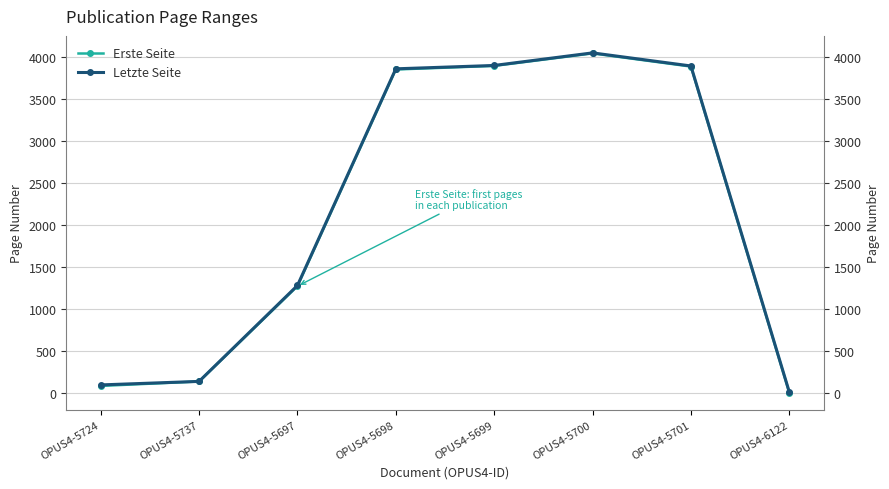

Reading right to left, transcribe all the data shown in this chart.

Erste Seite: 1	3887	4044	3895	3852	1270	134	81
Letzte Seite: 8	3894	4050	3900	3860	1278	135	93